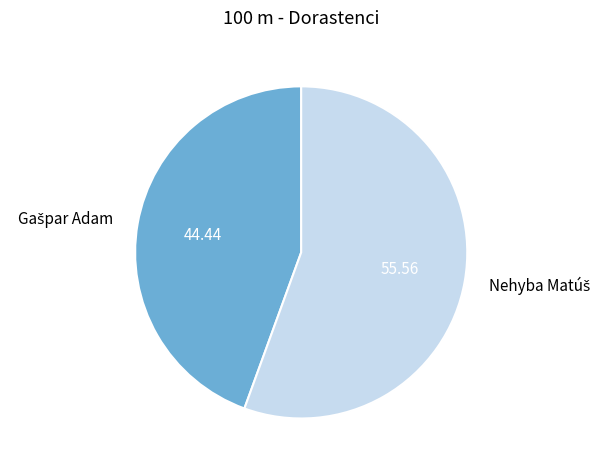

Is there any slice that represents more than half of the pie?

Yes